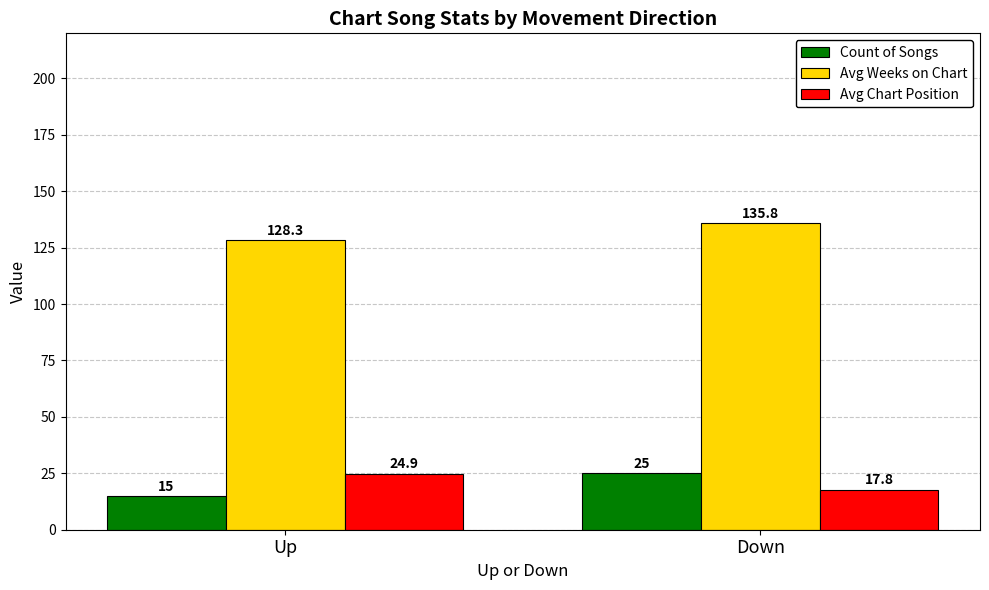

What is the difference between the maximum and minimum values in the Avg Weeks on Chart series?

7.5